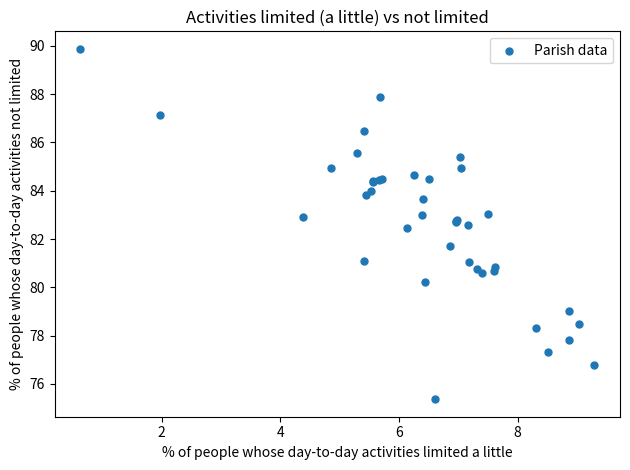

What Y value in the scatter plot is closest to 82?

81.7